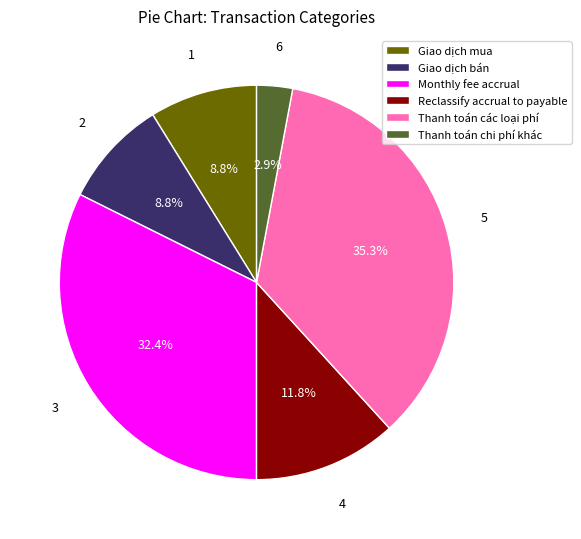

Which has a higher value, Thanh toán các loại phí or Reclassify accrual to payable?

Thanh toán các loại phí